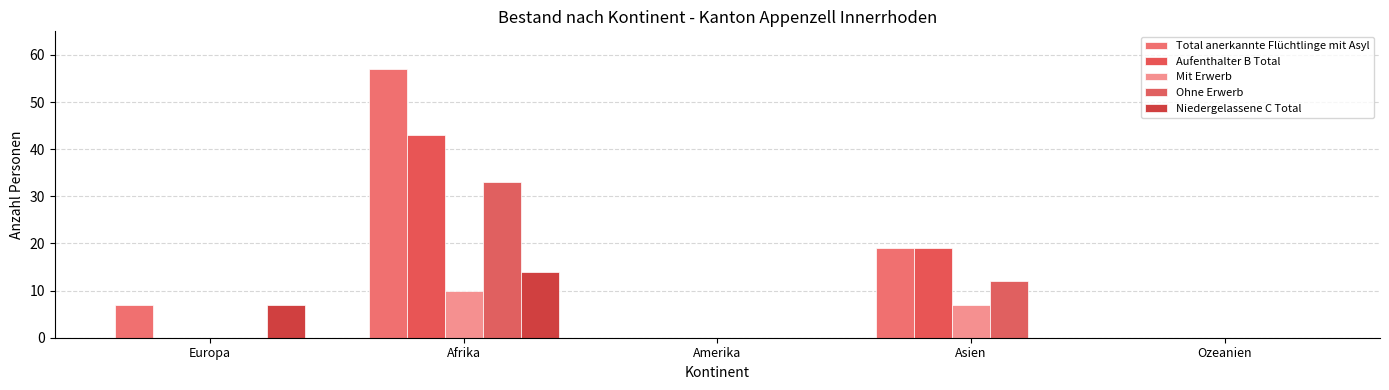

What is the average value of the Mit Erwerb series?

3